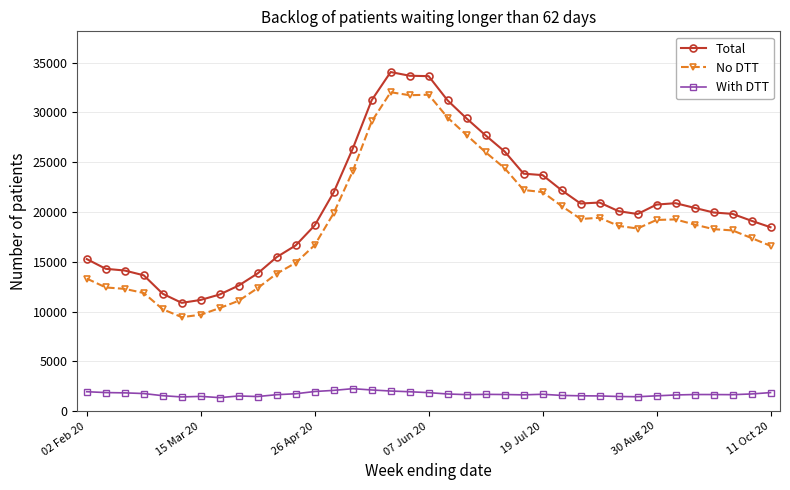

What is the maximum value shown in the chart?

34050